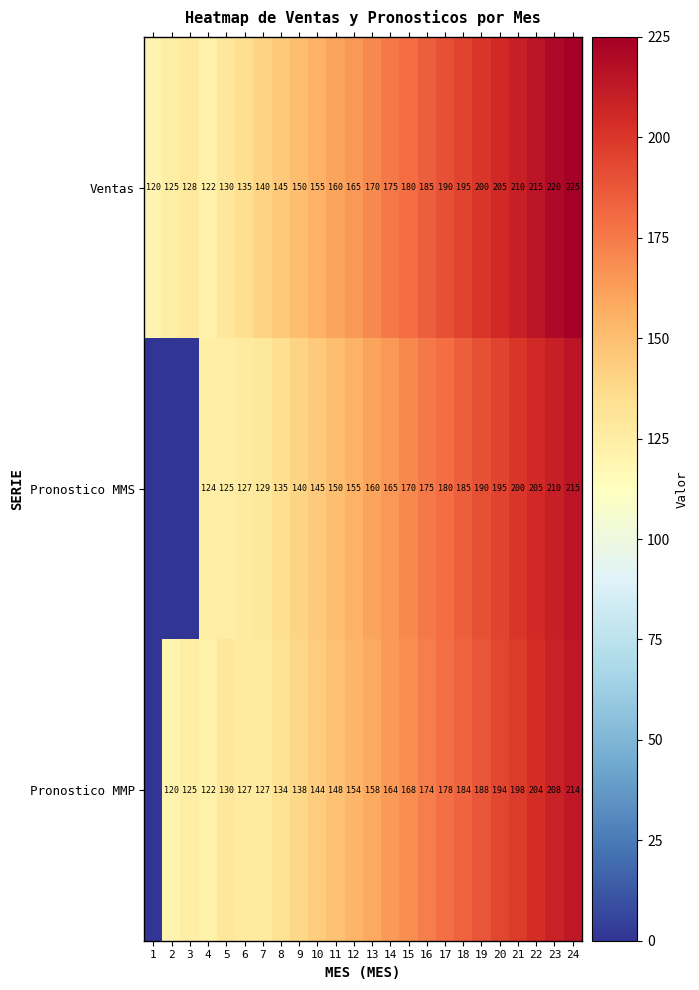

How many values in the Ventas series are below 170?

12